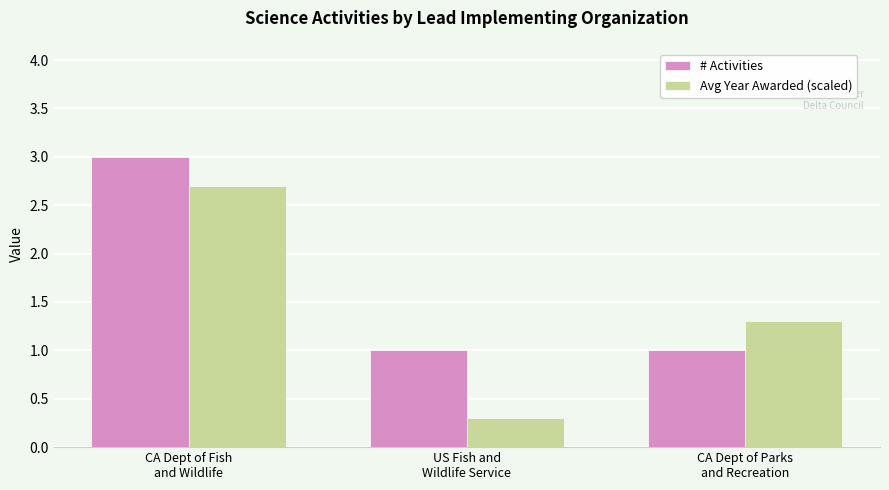

Reading left to right, extract all data points from this chart.

# Activities: 3.0	1.0	1.0
Avg Year Awarded (scaled): 2.7	0.3	1.3